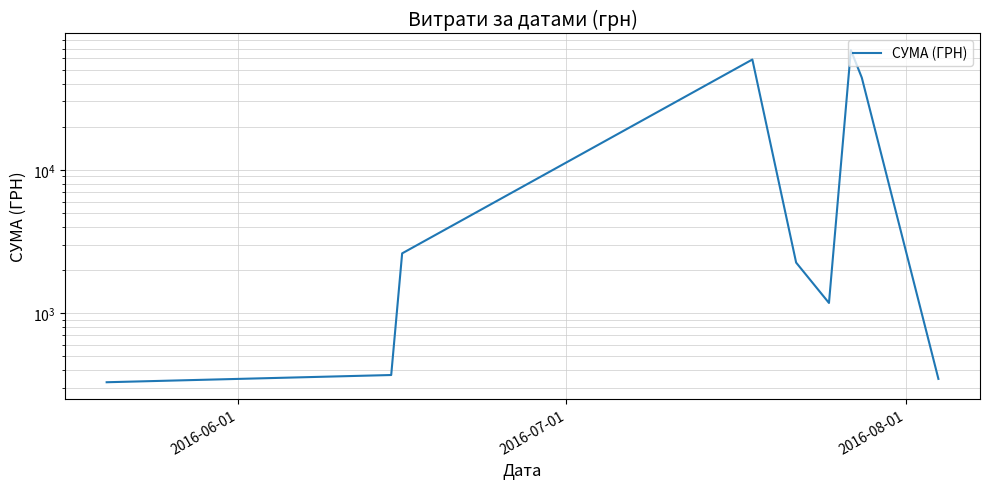

Reading left to right, transcribe all the data shown in this chart.

330.0	370.6	2615.0	58840.0	2255.2	1179.0	68449.0	43943.4	348.2